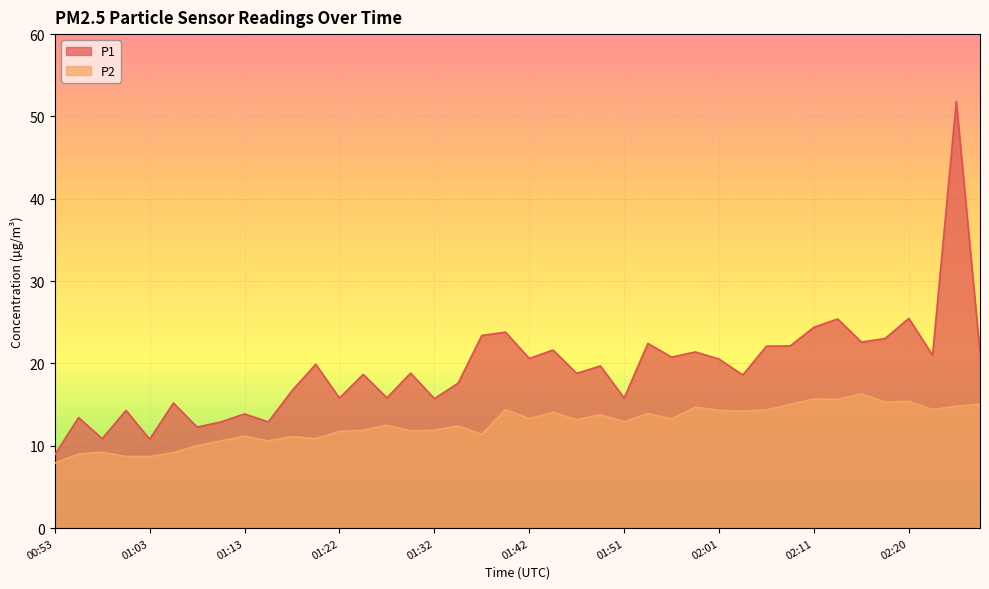

Rank the series by their average value, from lowest to highest.

P2, P1